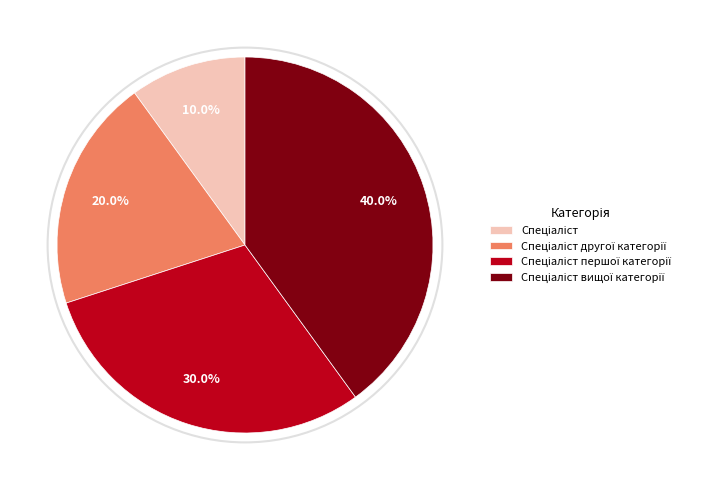

Is there any slice that represents more than half of the pie?

No